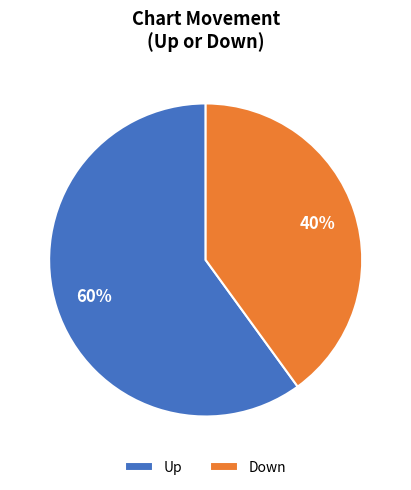

Which slice is the largest?

Up